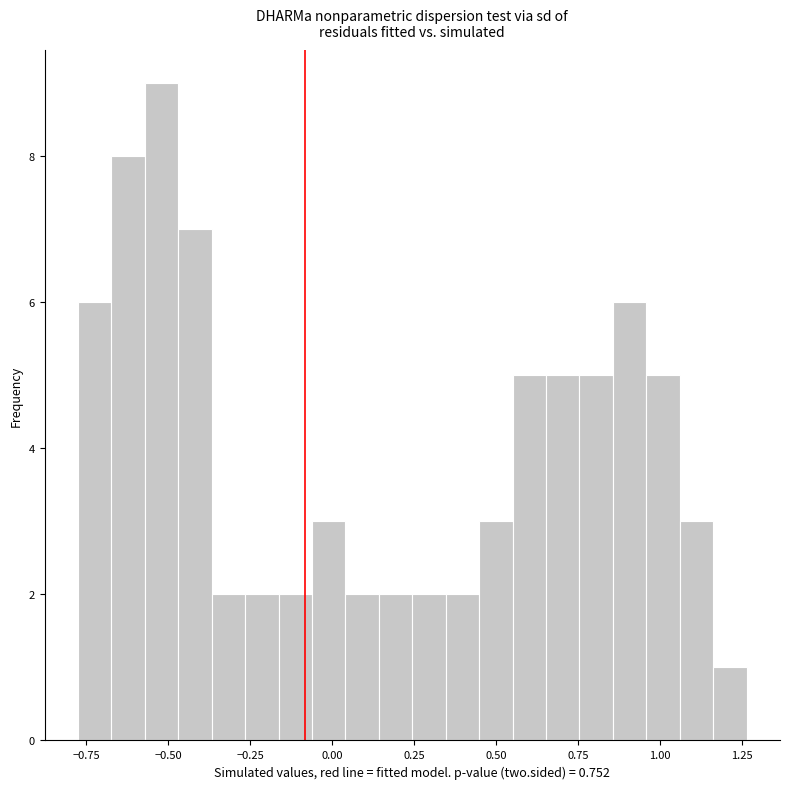

Read against the x-axis, roughly where is the centre of the tallest bar?

-0.50